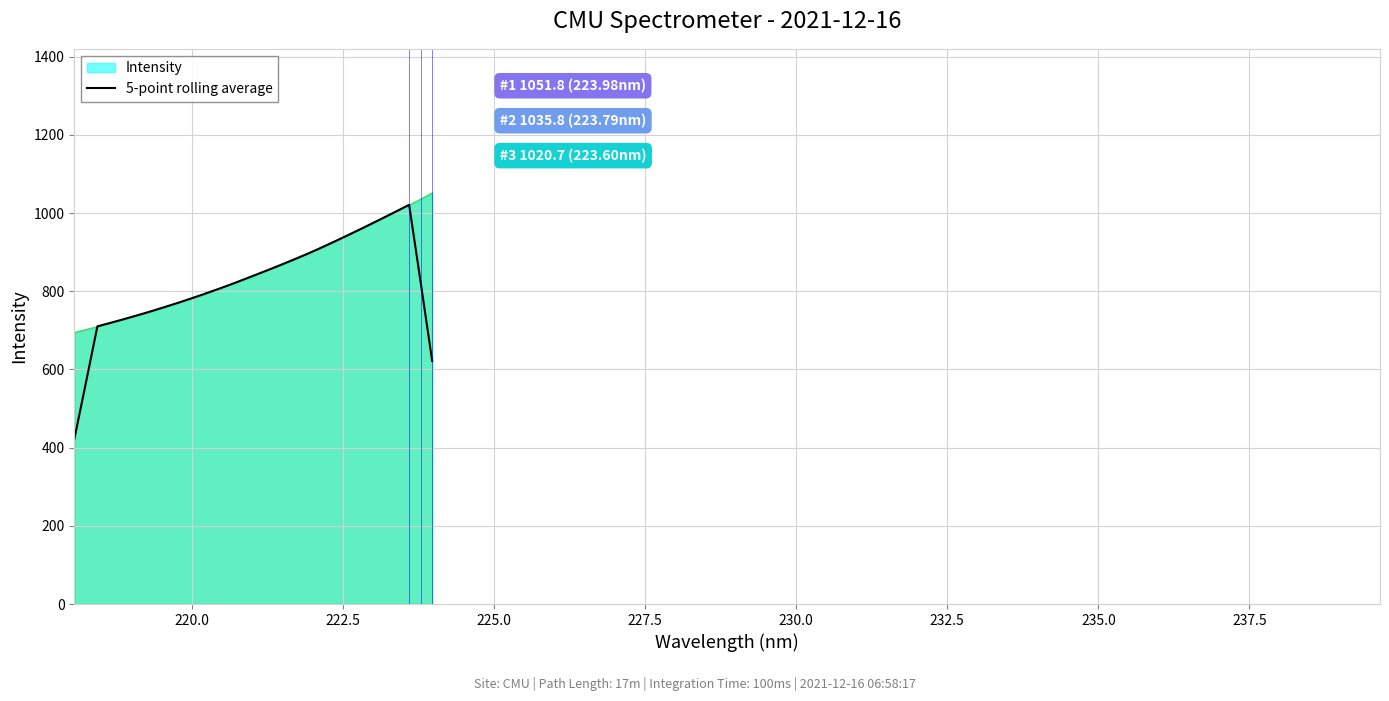

Which series has the largest range (max minus min)?

5-point rolling average